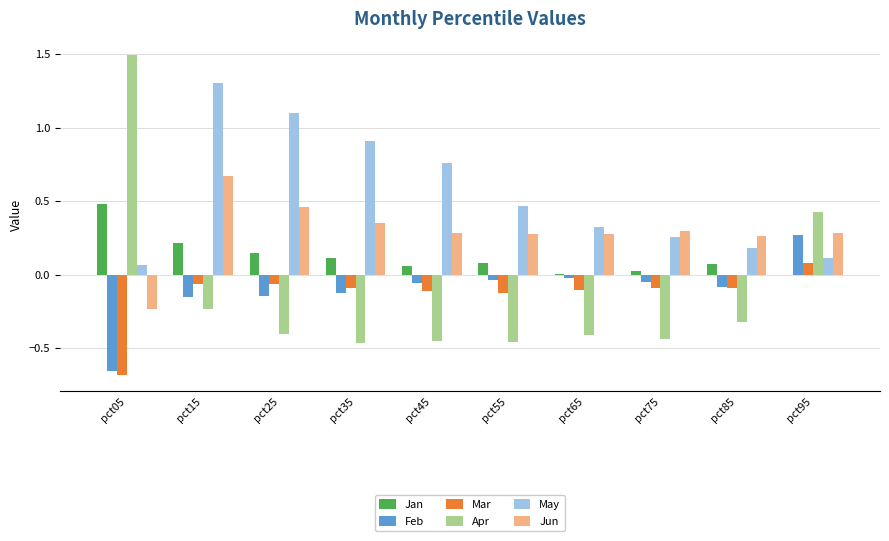

What are all the series names shown in the legend?

Jan, Feb, Mar, Apr, May, Jun